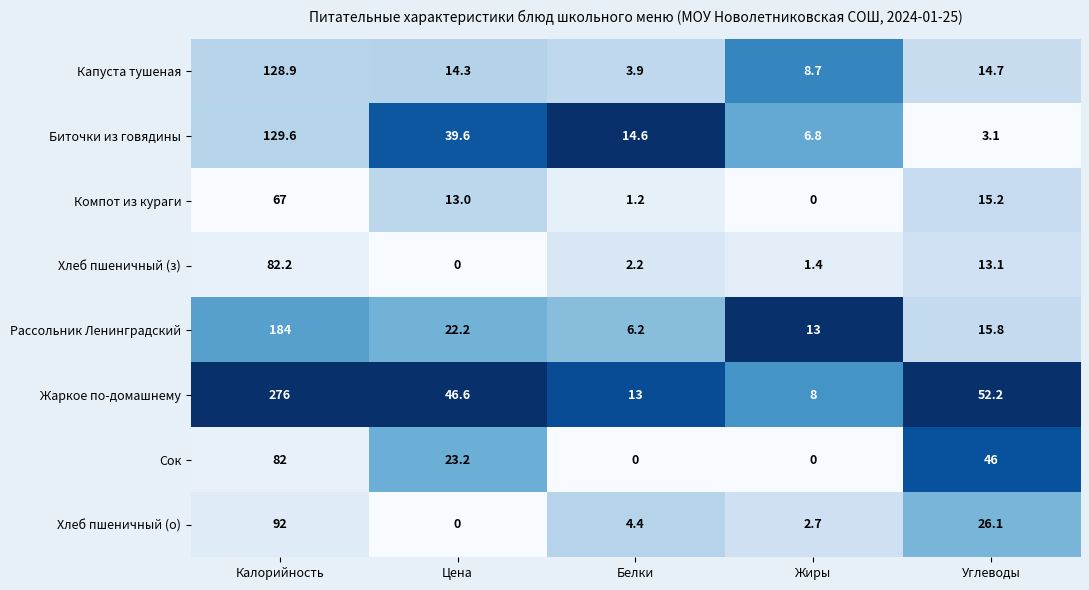

List the series in order of their peak value, lowest first.

Компот из кураги, Сок, Хлеб пшеничный (з), Хлеб пшеничный (о), Капуста тушеная, Биточки из говядины, Рассольник Ленинградский, Жаркое по-домашнему